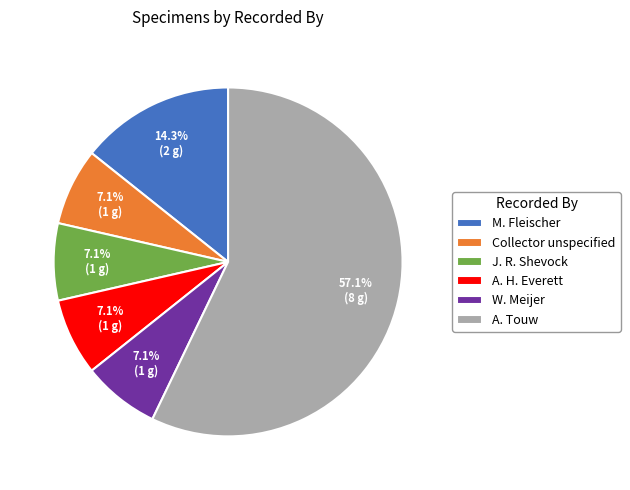

How many segments does this pie chart have?

6